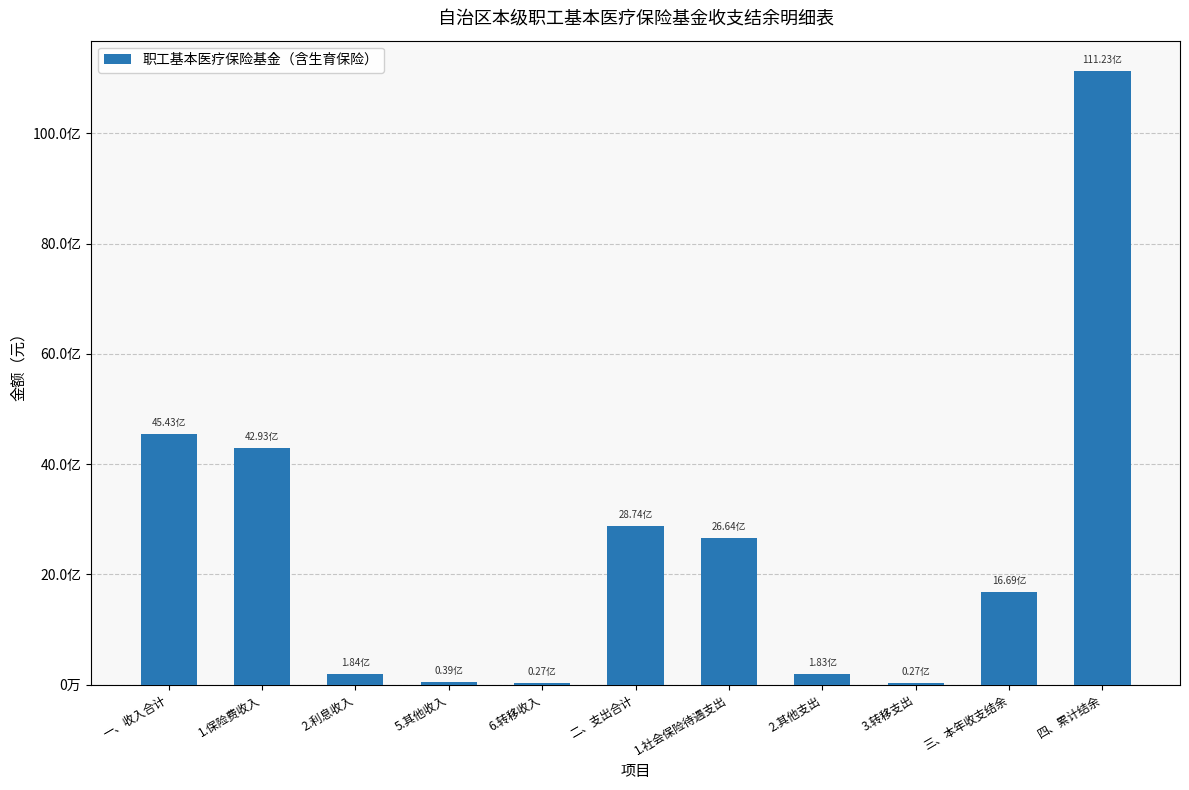

Reading left to right, extract all data points from this chart.

一、收入合计=4543123555.7	1.保险费收入=4292870643.1	2.利息收入=184334797.1	5.其他收入=39030765.2	6.转移收入=26887350.3	二、支出合计=2873768172.6	1.社会保险待遇支出=2663814051.4	2.其他支出=182842644.6	3.转移支出=27111476.6	三、本年收支结余=1669355383.1	四、累计结余=11123387491.4